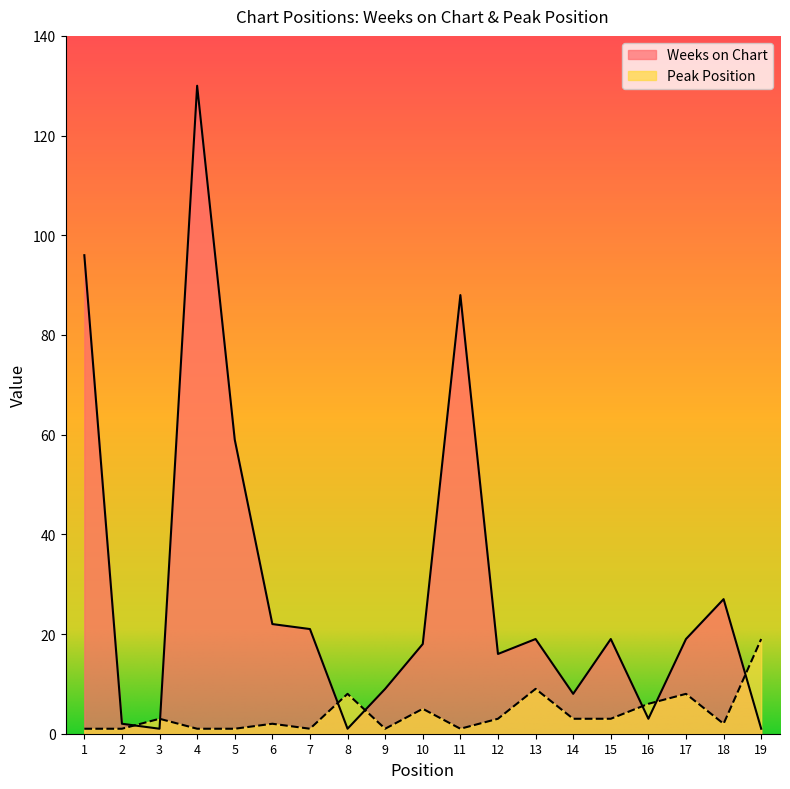

What is the approximate value of Peak Position at 12, to the nearest 5?

5